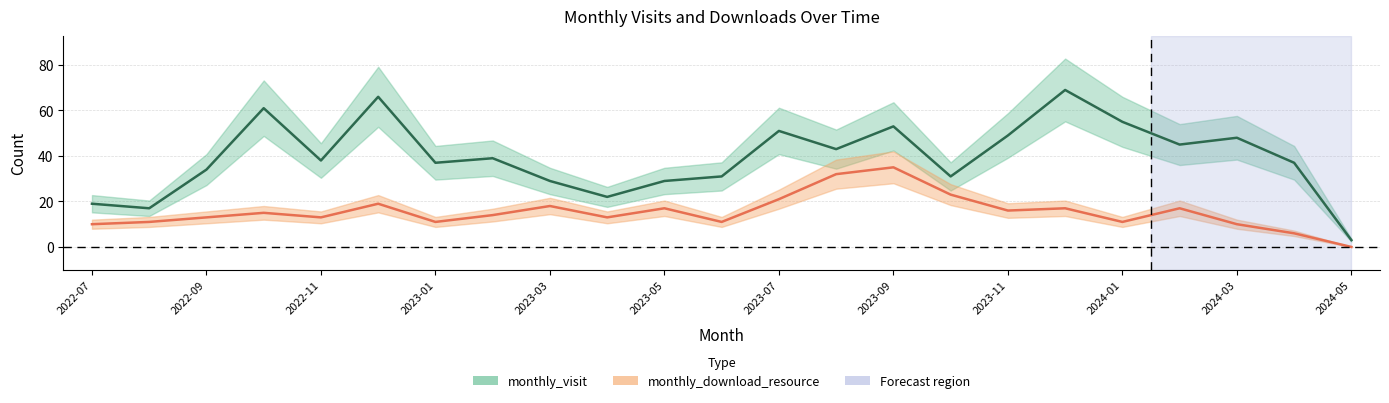

In monthly_visit, how many points are higher than both neighbors (excluding endpoints)?

7